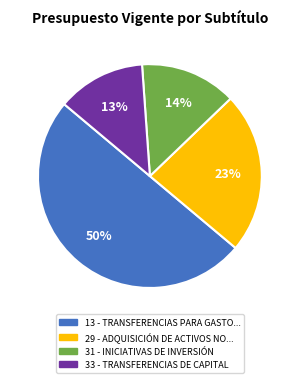

Which has a higher value, 31 or 29?

29